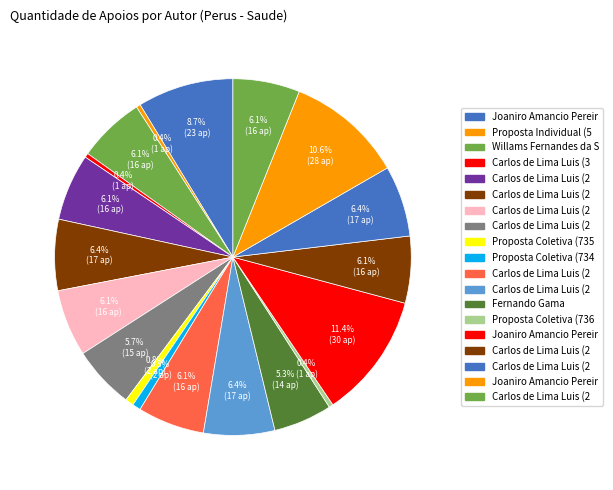

How many slices are in this pie chart?

19